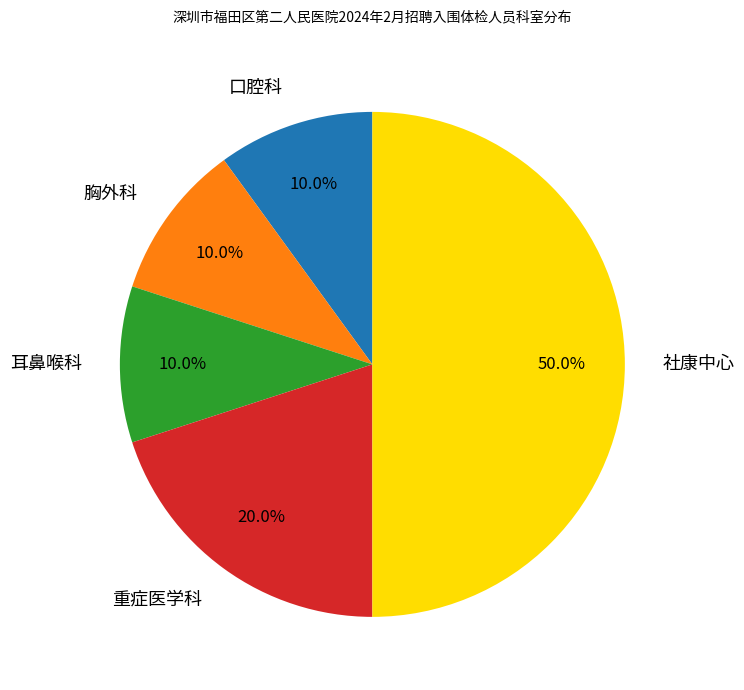

To the nearest percent, what percentage of the pie is 口腔科?

10%